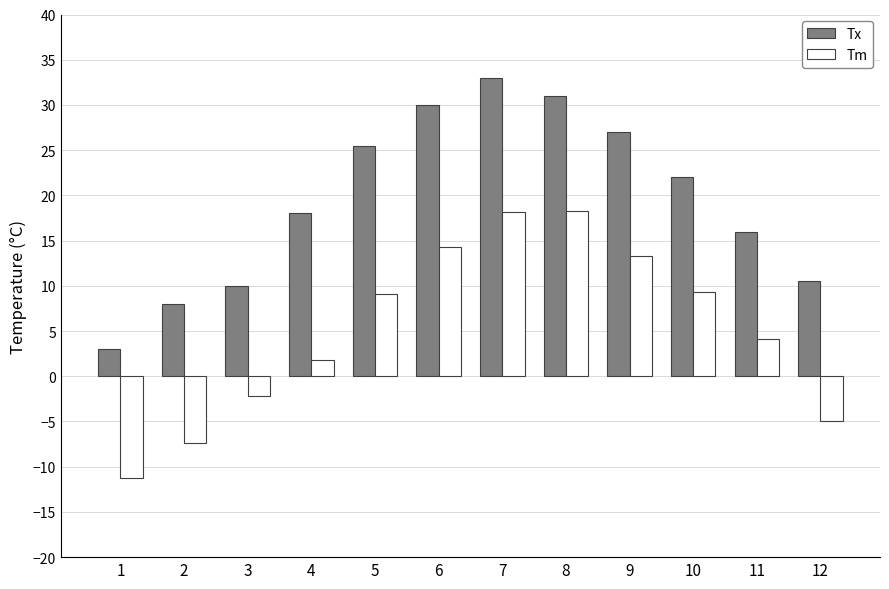

Which label corresponds to the largest value in the chart?

7